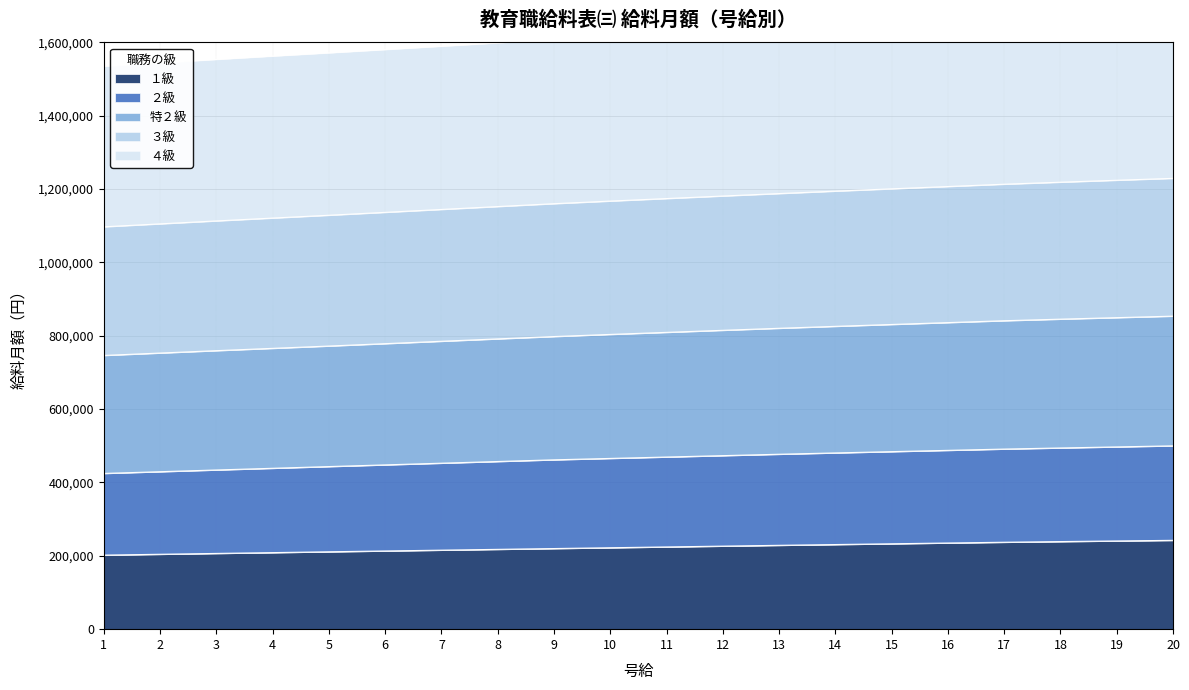

True or false: ４級 and 特２級 intersect in this chart.

False